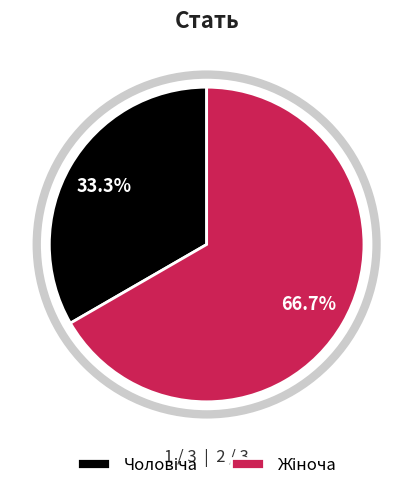

Is there a majority slice in this chart?

Yes